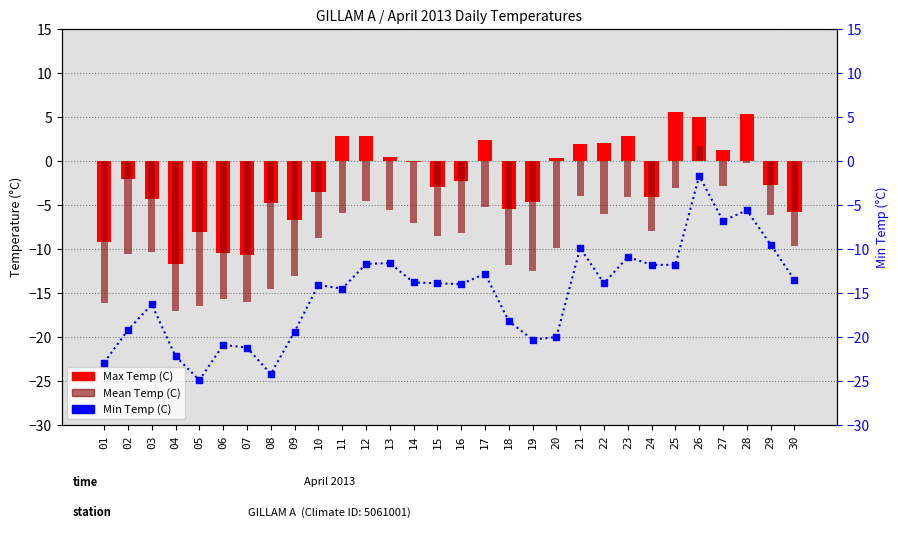

At which category is the sum across all series the highest?

26